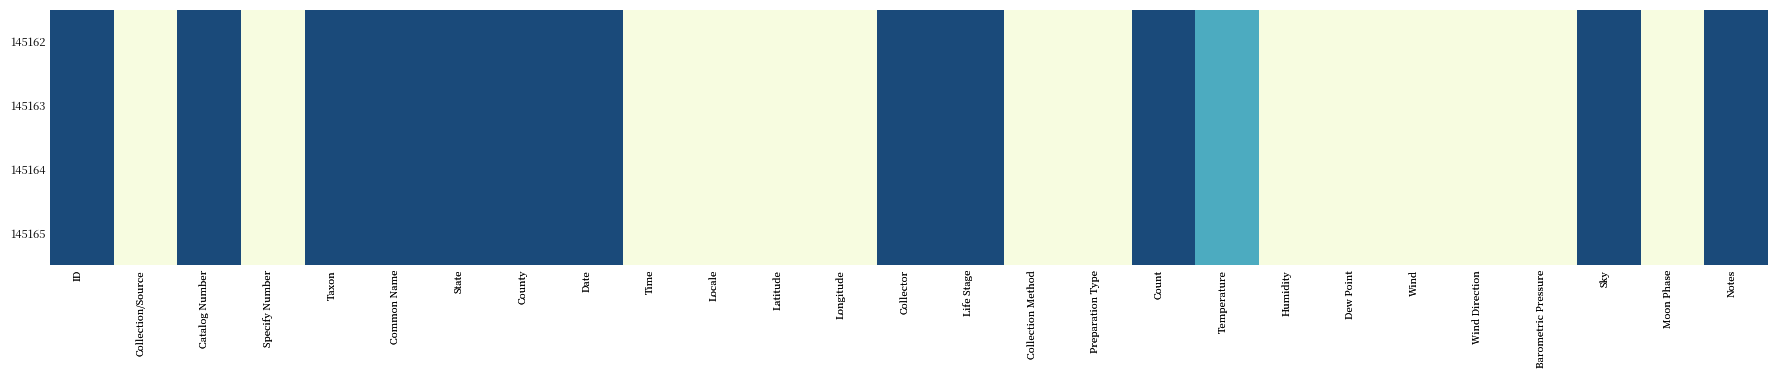

Between Notes and Catalog Number, which is larger?

Notes